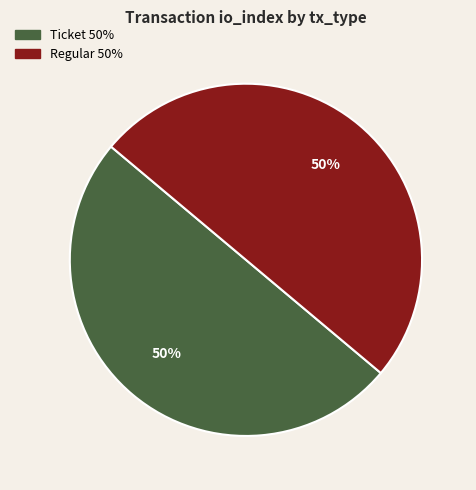

How many slices are in this pie chart?

2